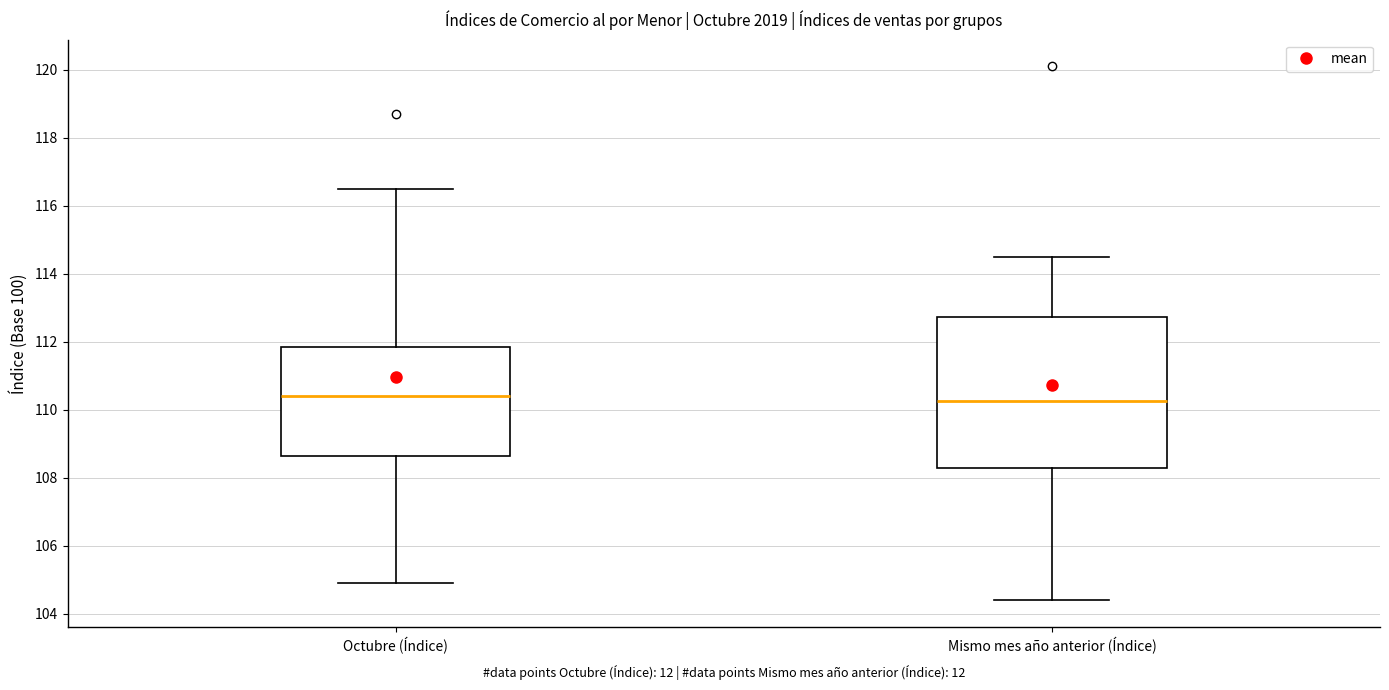

Reading left to right, read every box against the y-axis: the position of its median line, the range the box covers, and the ends of its whiskers. The values are not printed on the chart, so give them approximately, as read against the axis.

Octubre (Índice): median 110.4, box 108.6 to 111.8, whiskers 105.0 to 116.6
Mismo mes año anterior (Índice): median 110.2, box 108.4 to 112.8, whiskers 104.4 to 114.6